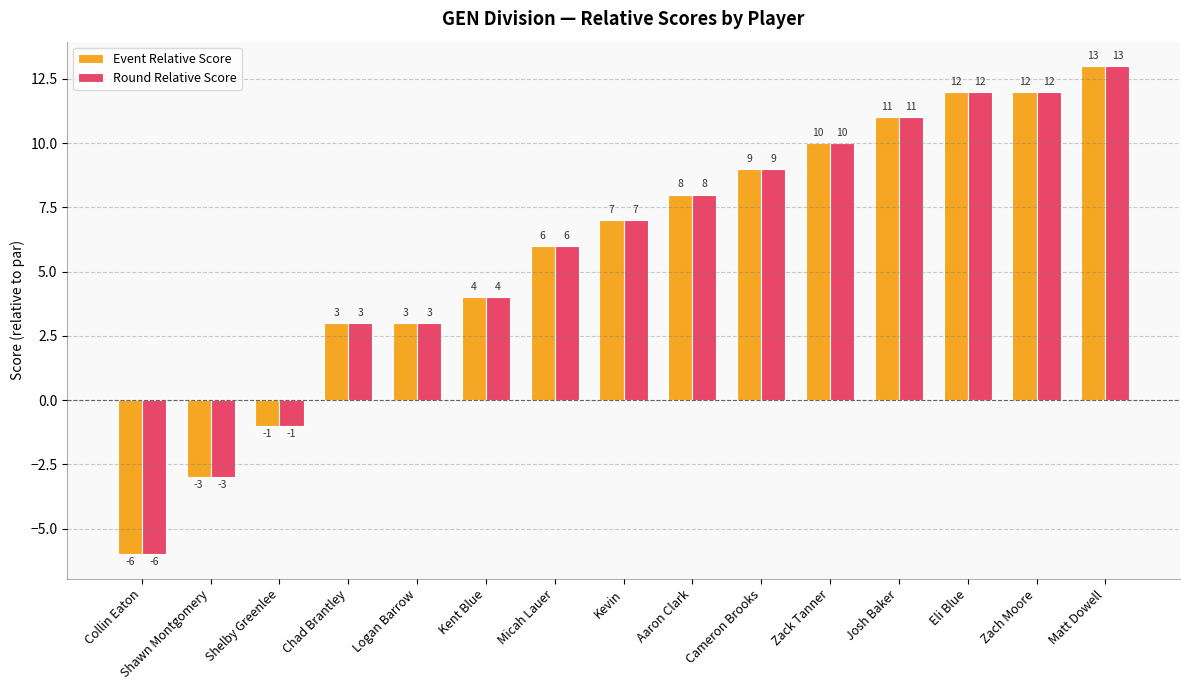

At which category is the sum across all series the highest?

Matt Dowell